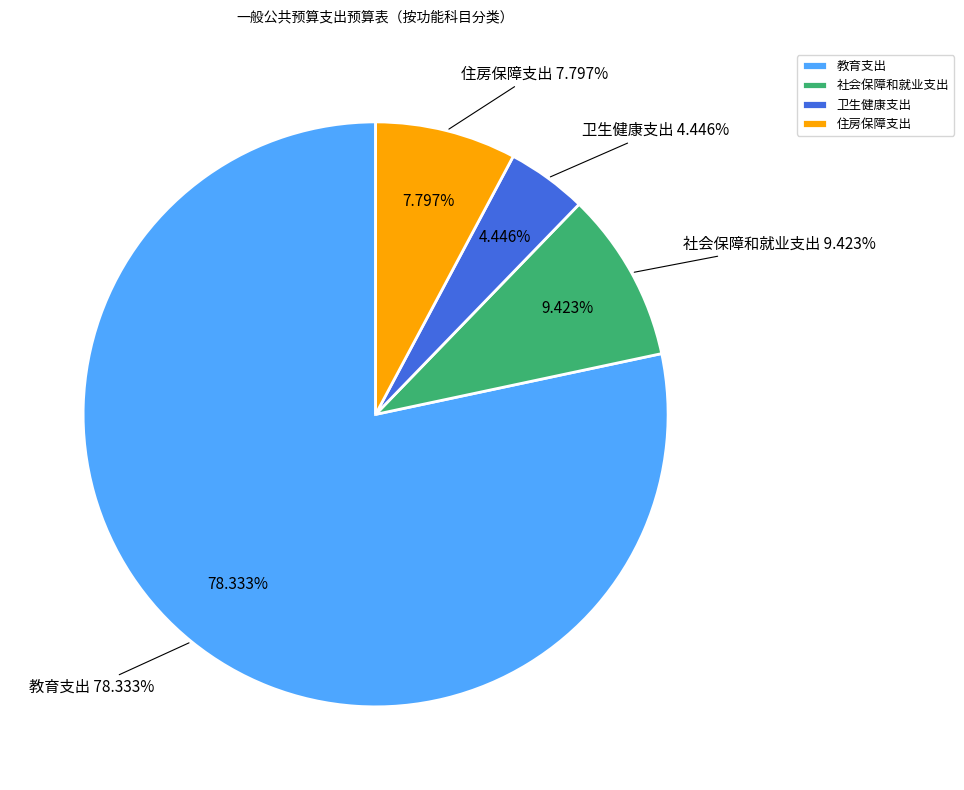

What is the majority slice?

教育支出